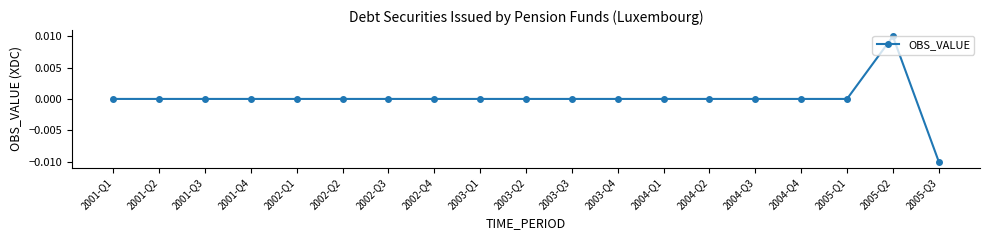

Does the chart display data point markers on the line(s)?

Yes